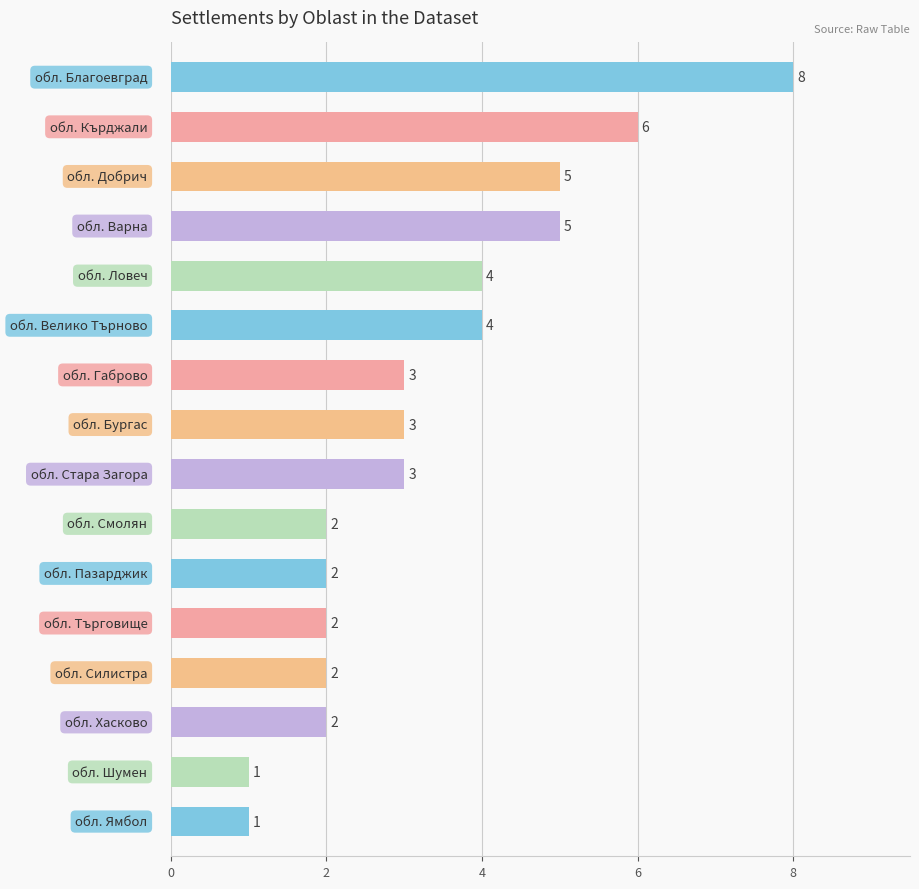

What is the maximum value shown in the chart?

8